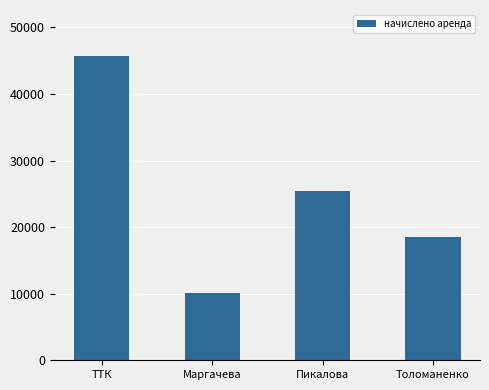

List the labels in order of value, smallest first.

Маргачева, Толоманенко, Пикалова, ТТК